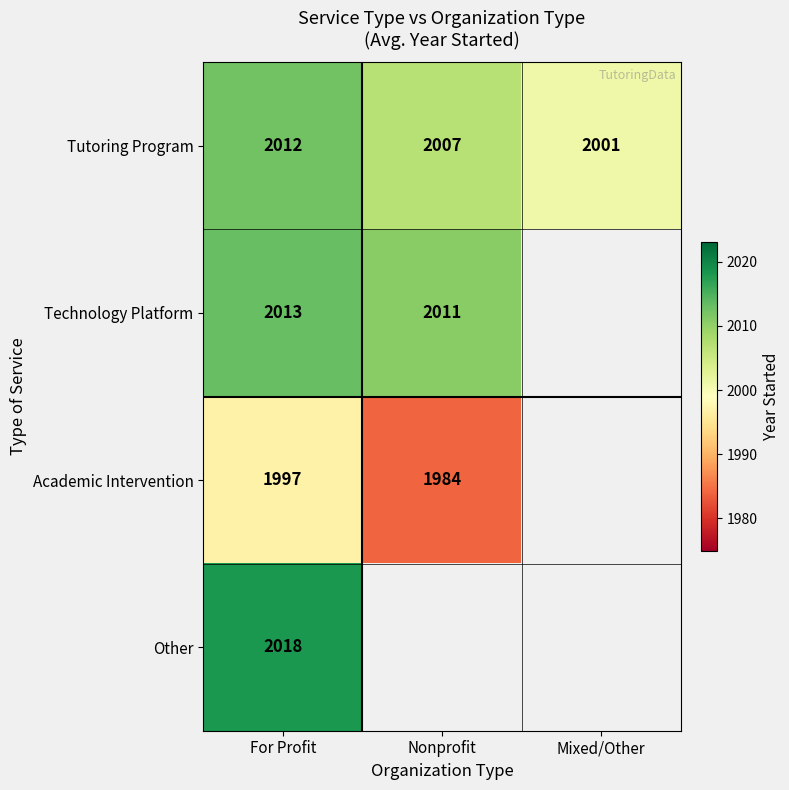

Which category has the lowest value across all series?

Nonprofit